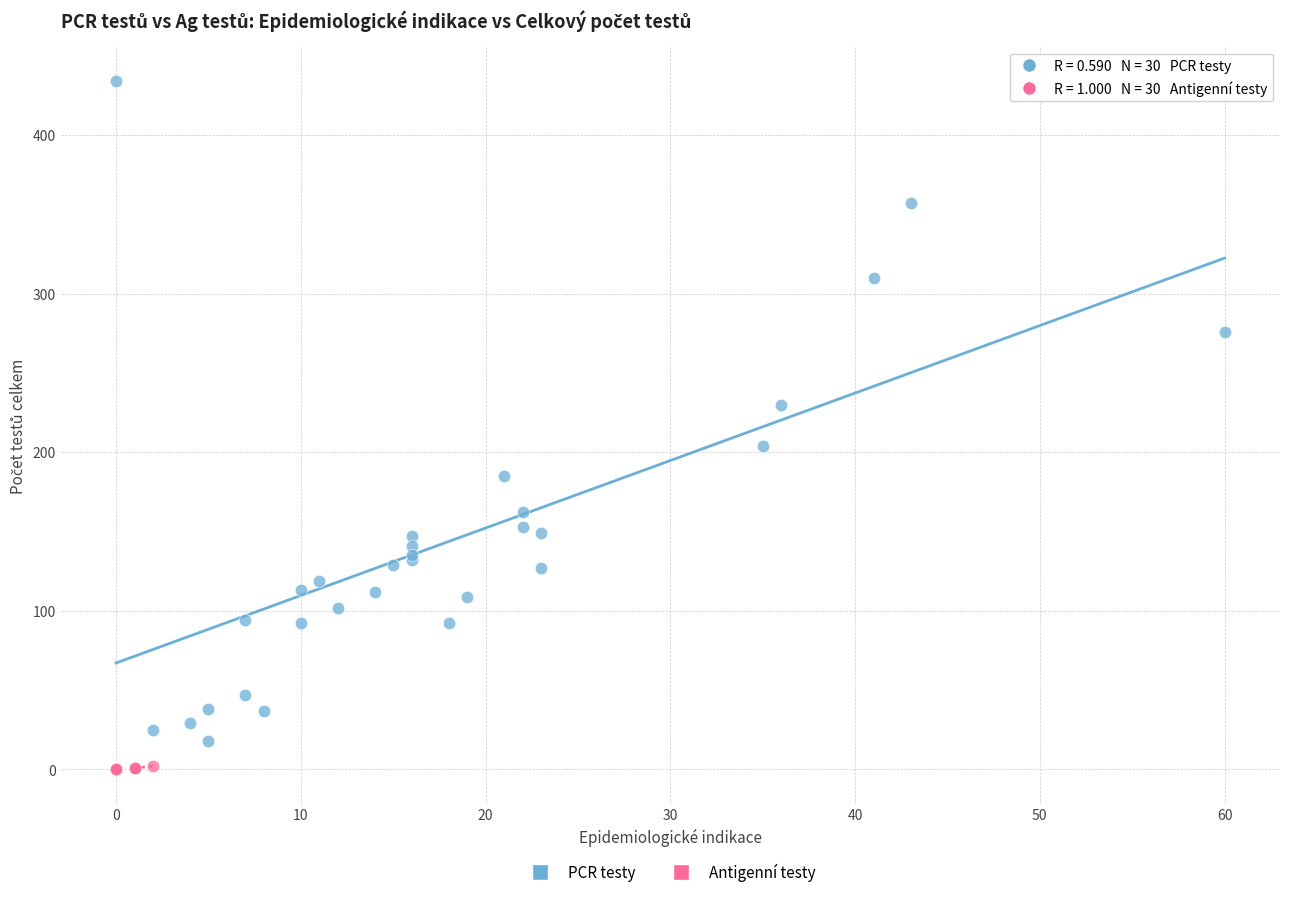

Which series reaches the maximum Y coordinate?

PCR testy